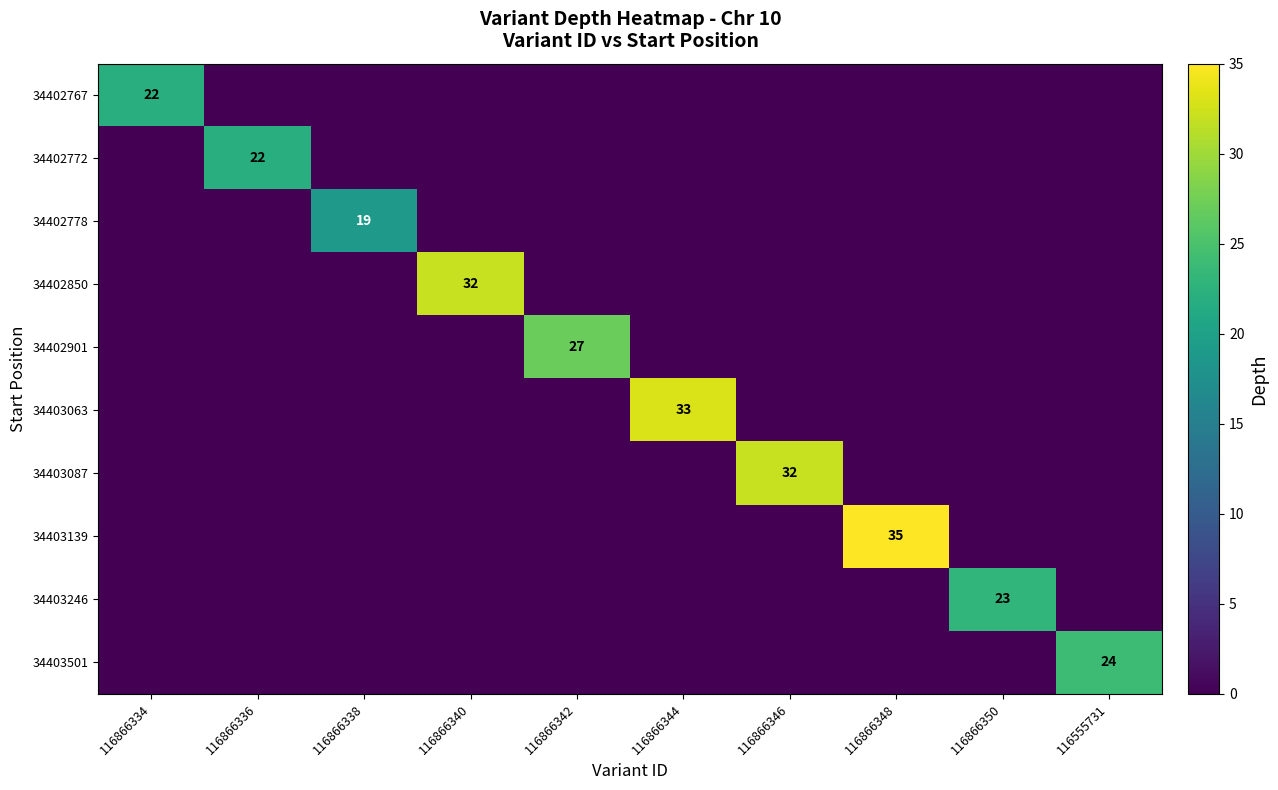

The 34403501 series shows 16 at 116555731. True or false?

False